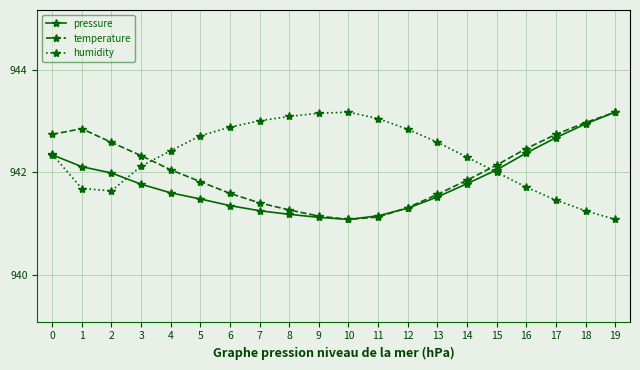

List the series in order of their overall mean, lowest first.

pressure, temperature, humidity